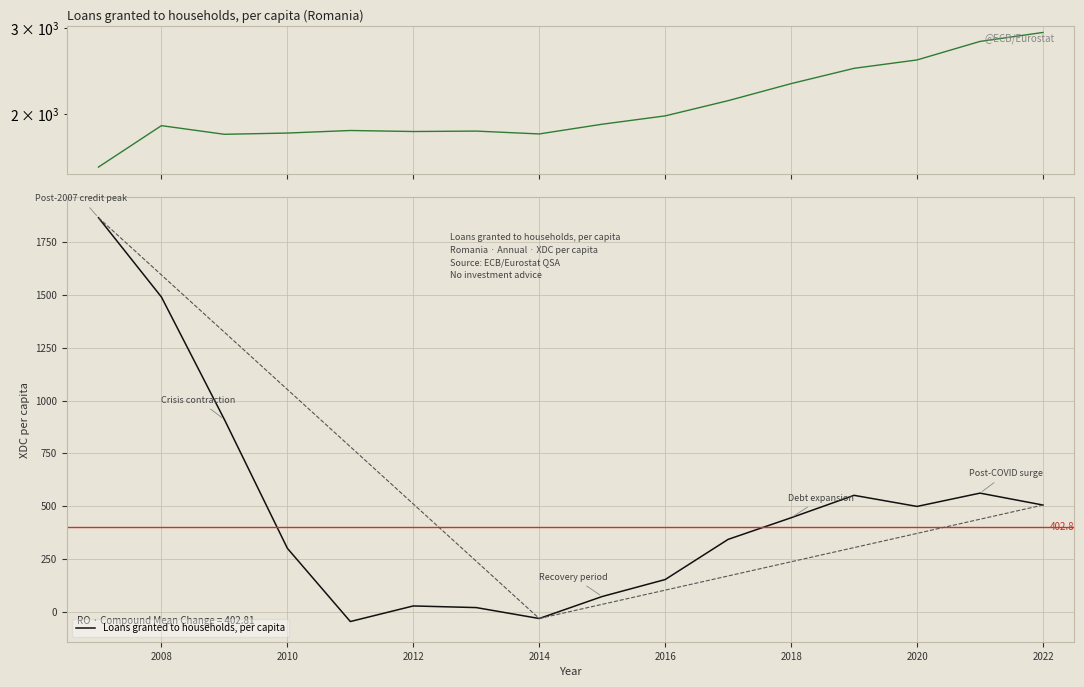

How many positive values are there?

14